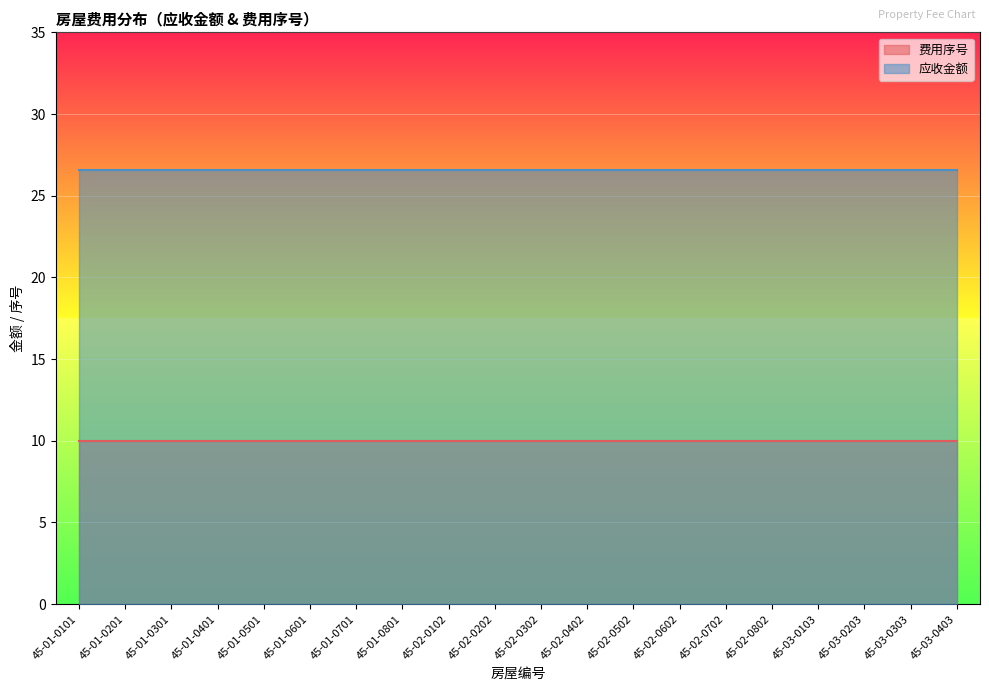

At how many categories does at least one series exceed 12?

20